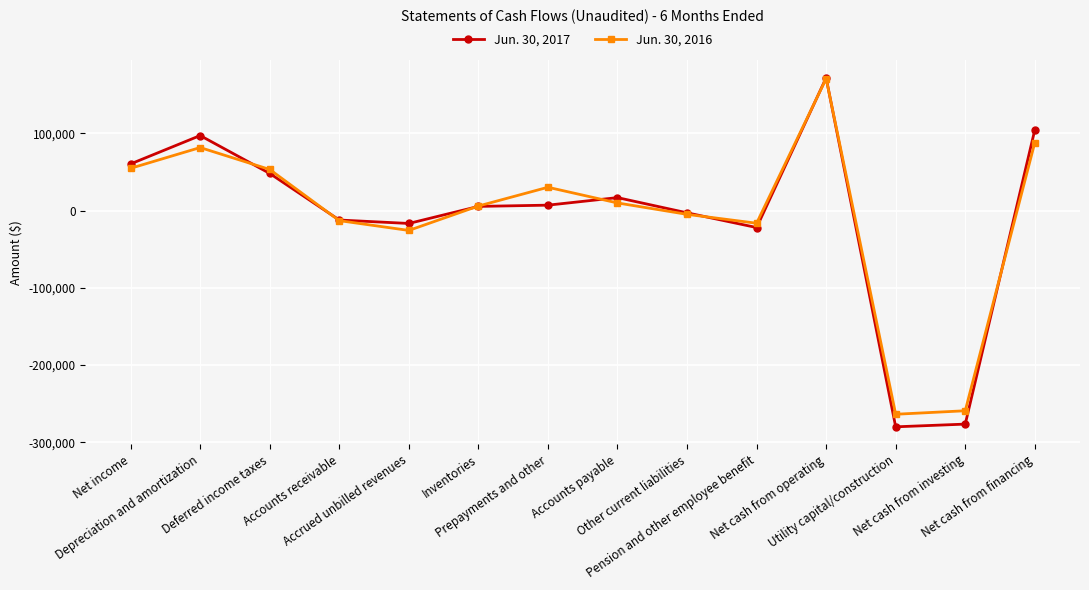

What is the sum of all Jun. 30, 2016 values?

-88259